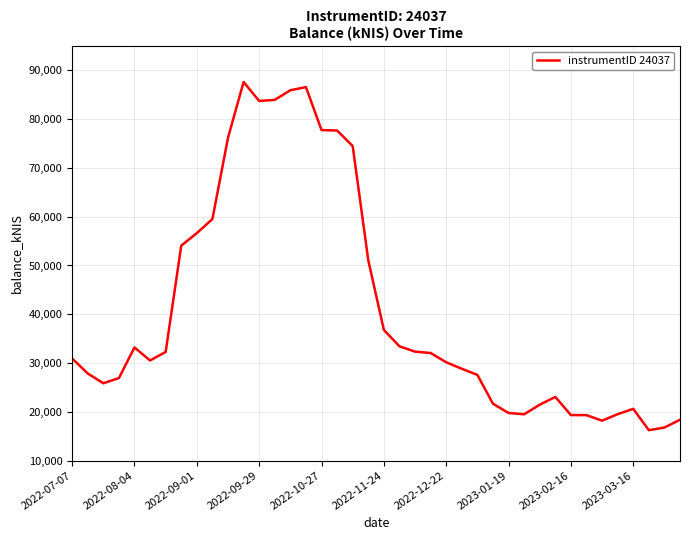

Does the chart have visible grid lines?

Yes